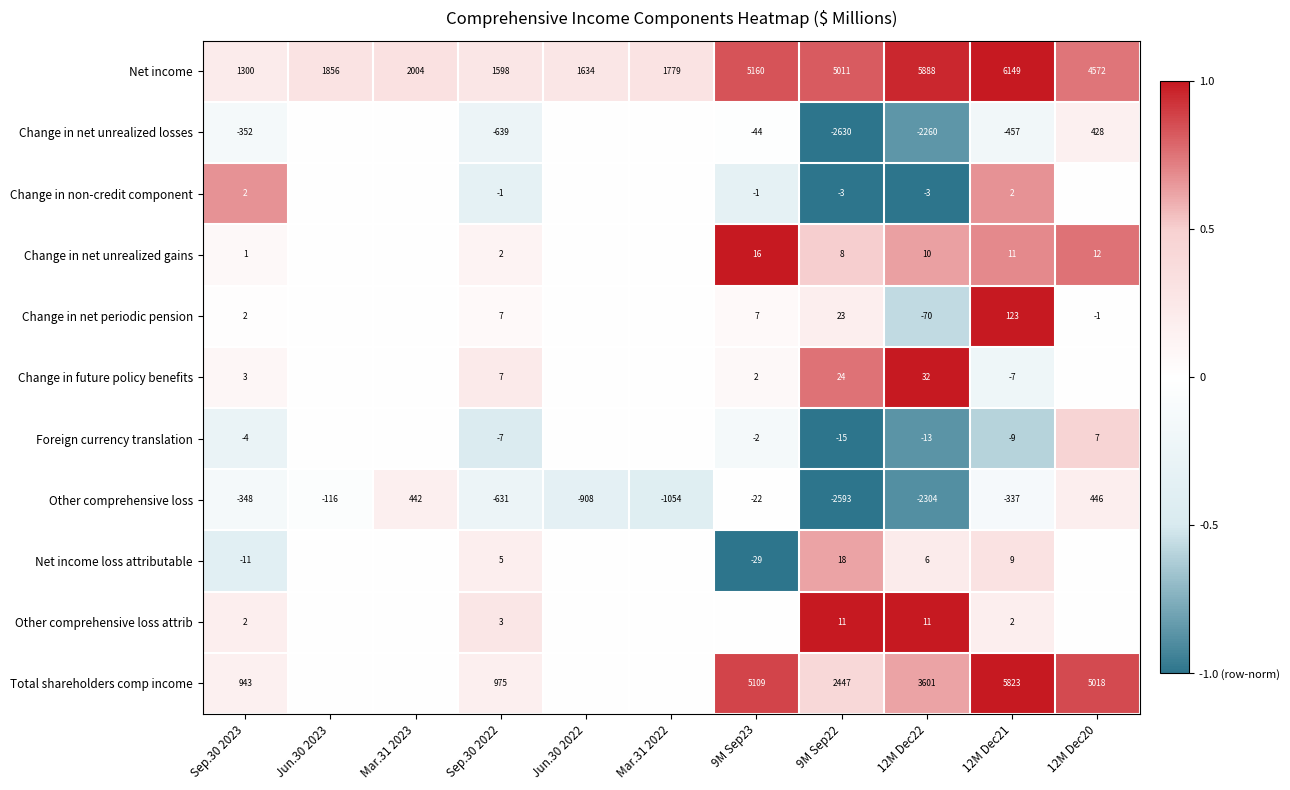

Is it true that Change in future policy benefits equals 32 at 12M Dec22?

True